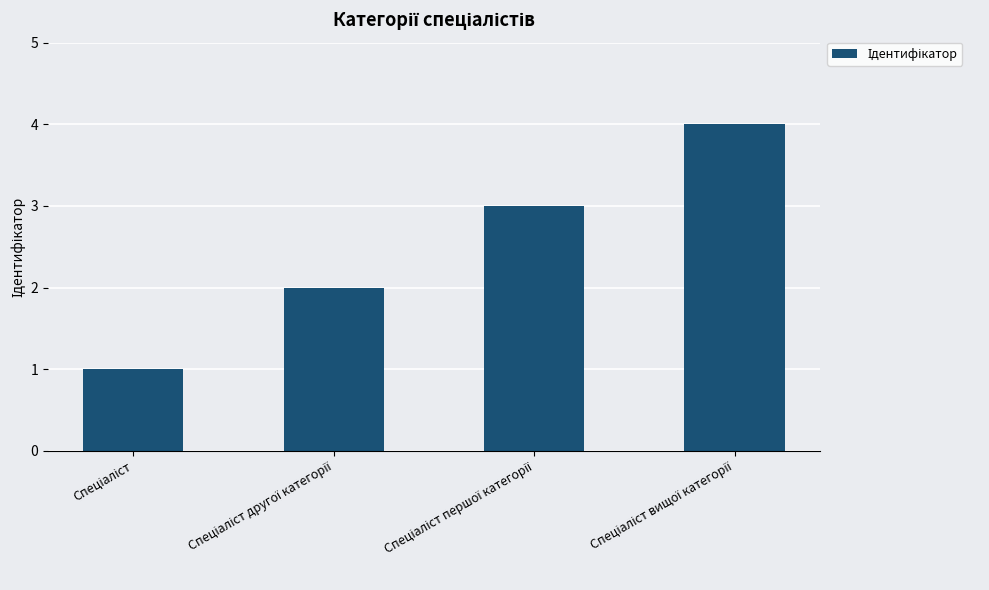

What is the sum of all values?

10